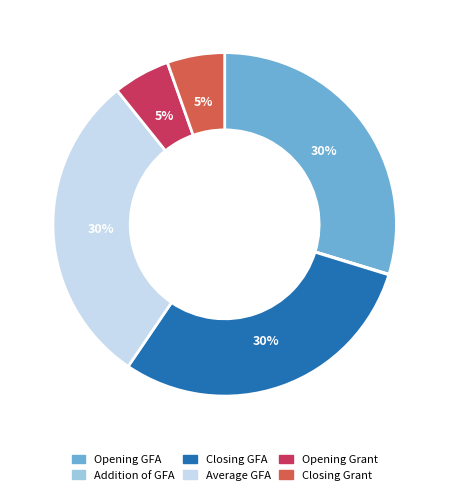

What percentage is the Closing Grant slice, to the nearest percent?

5%